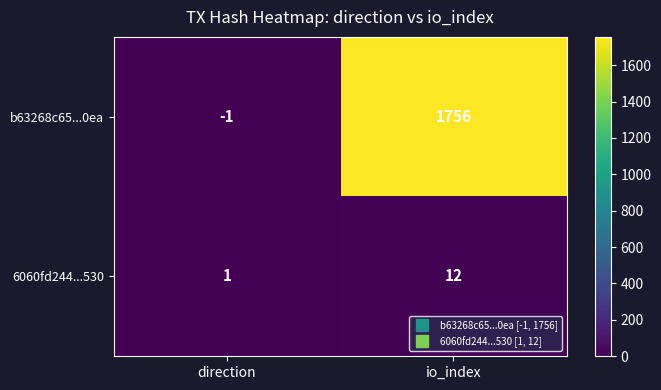

List the series in order of their peak value, highest first.

b63268c65...0ea, 6060fd244...530